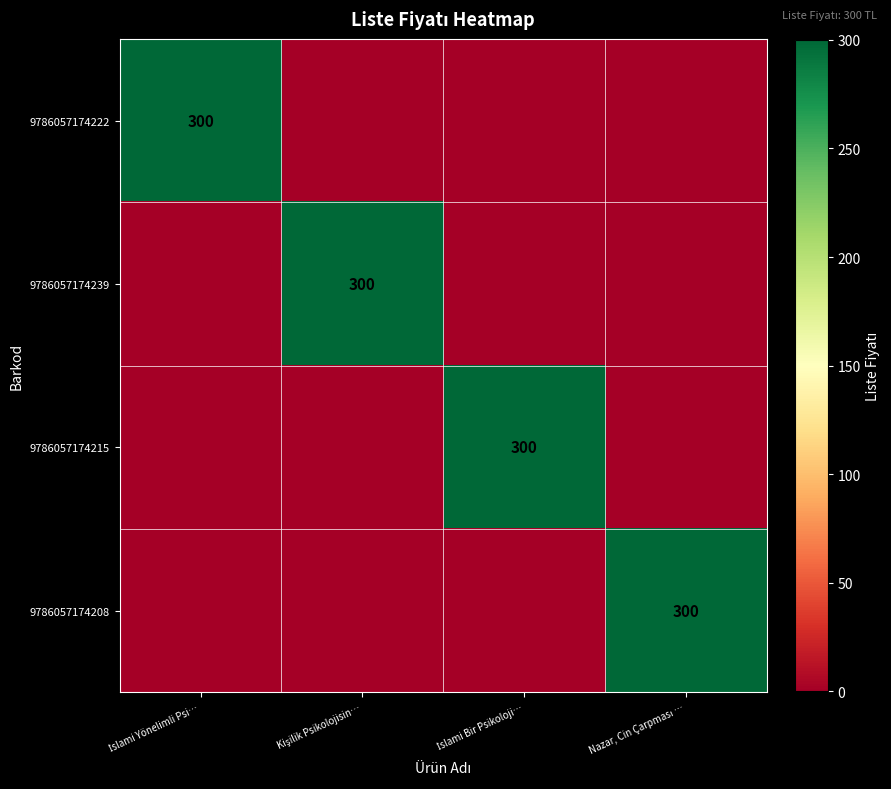

Which series has the largest total across all categories?

9786057174222